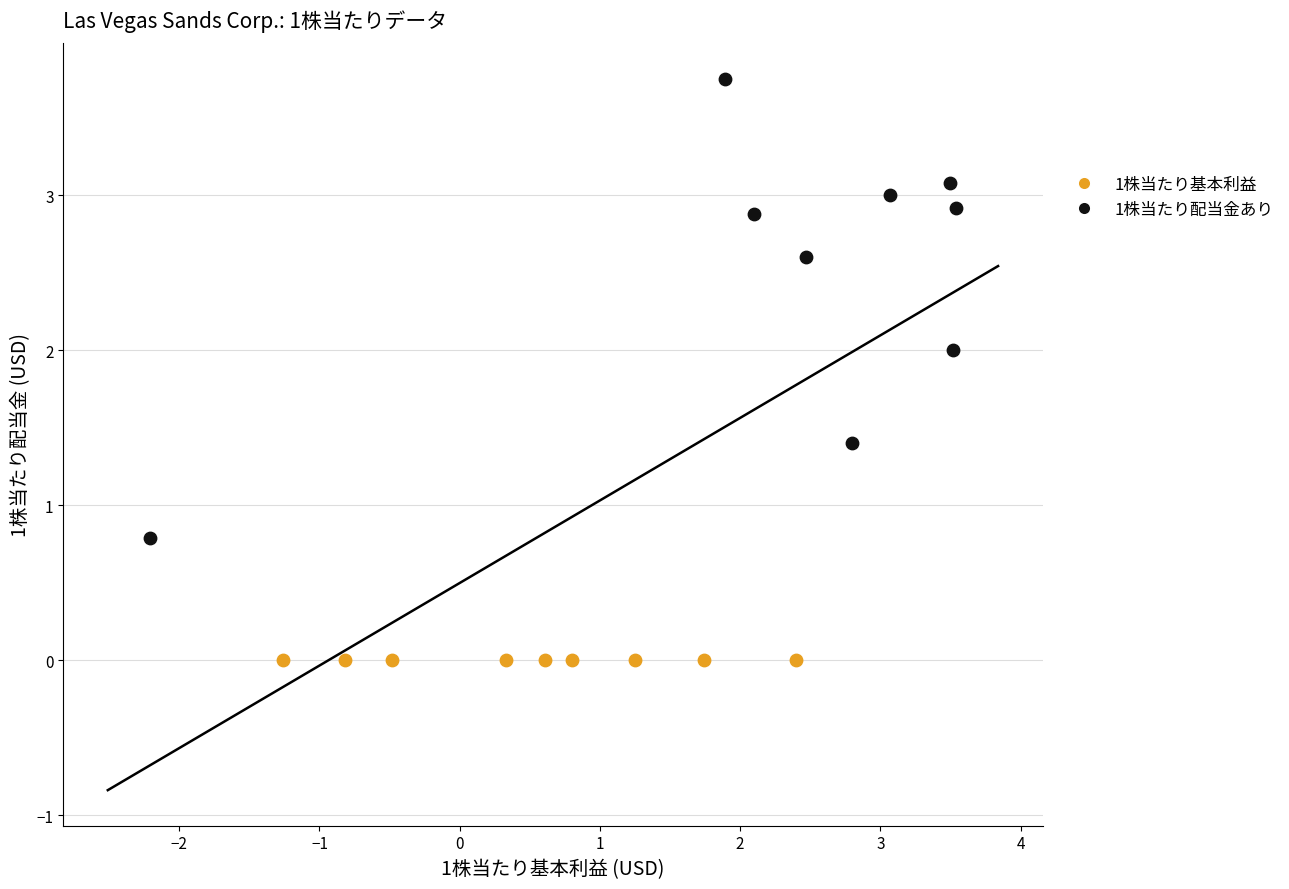

Which series reaches the maximum Y coordinate?

1株当たり配当金あり